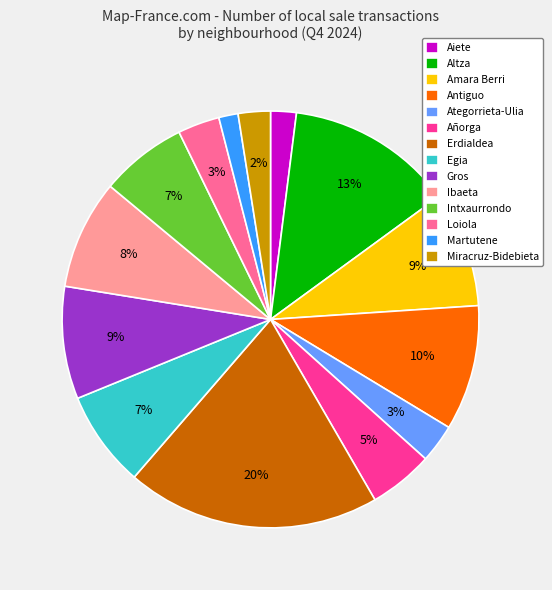

Count the number of slices in the pie.

14